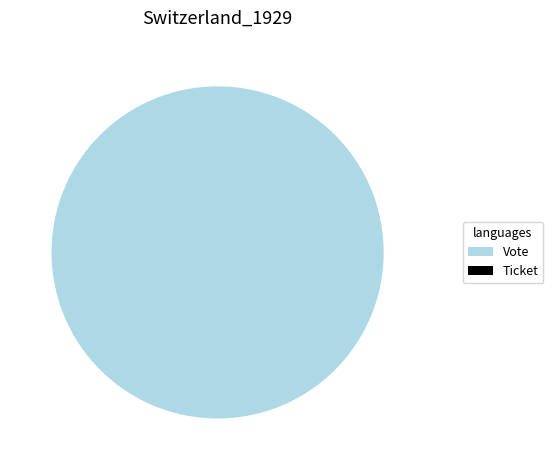

Is there any slice that represents more than half of the pie?

Yes